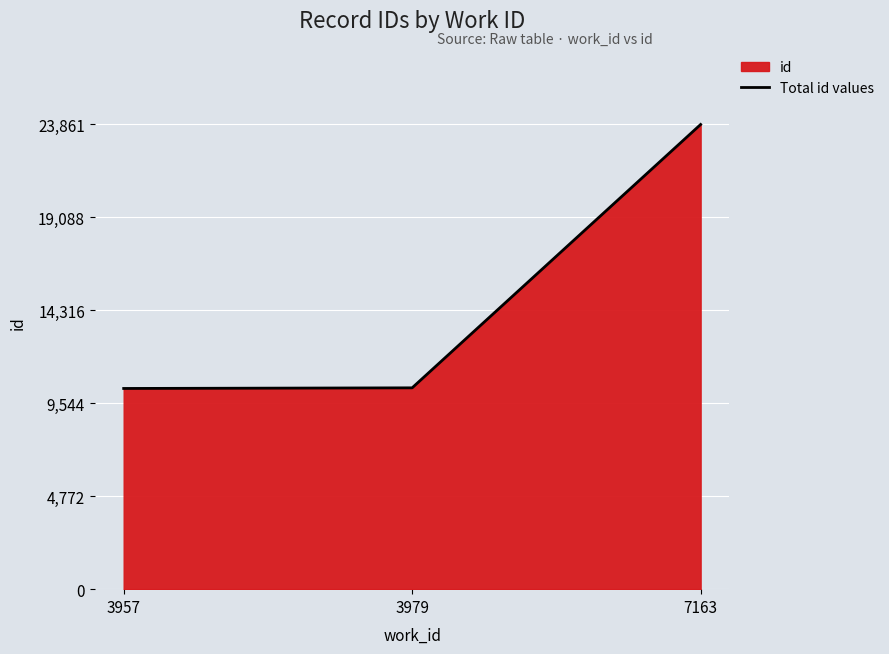

What is the sum of the values at 3979 and 3957?

20644